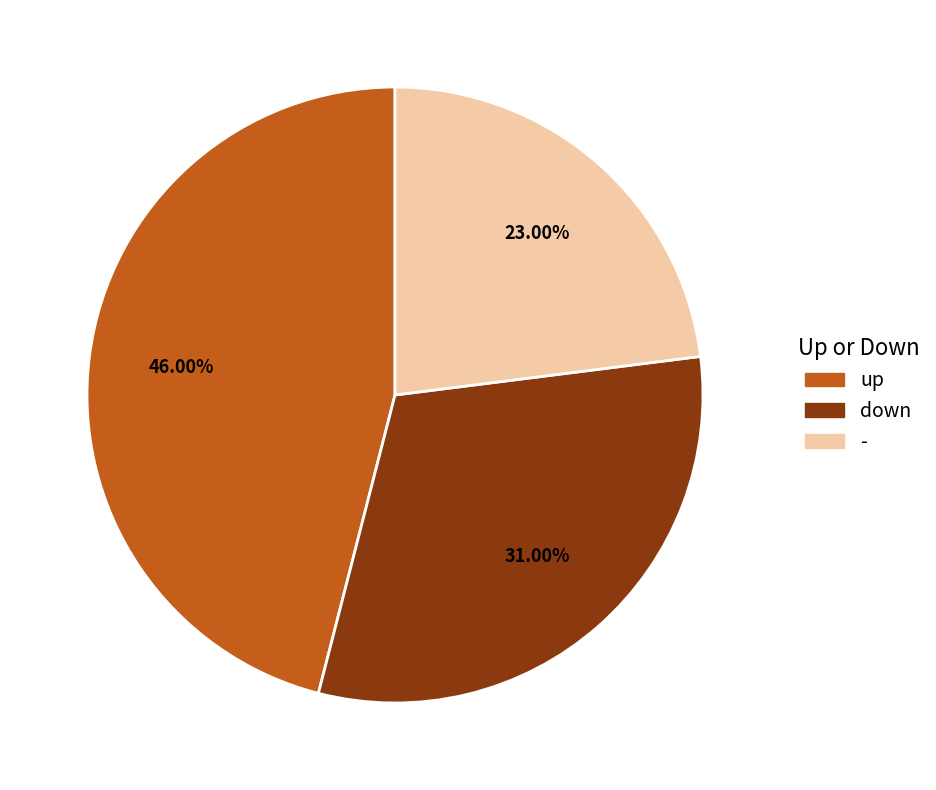

To the nearest percent, what percentage of the pie is up?

46%